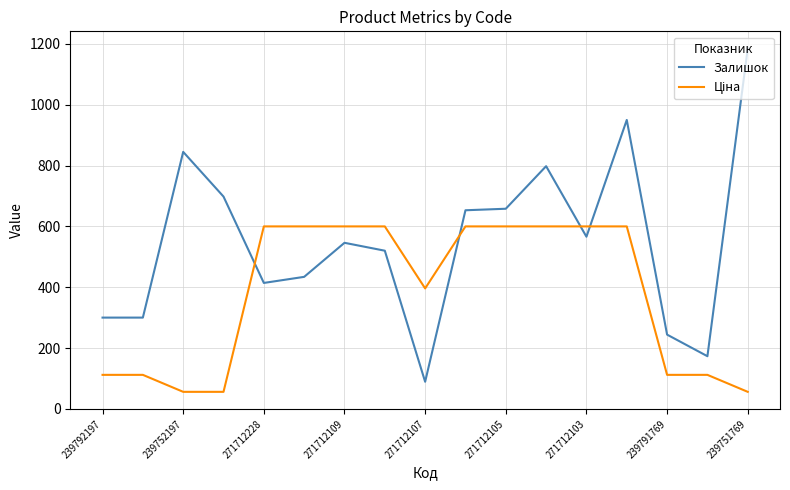

Which series has the largest total across all categories?

Залишок